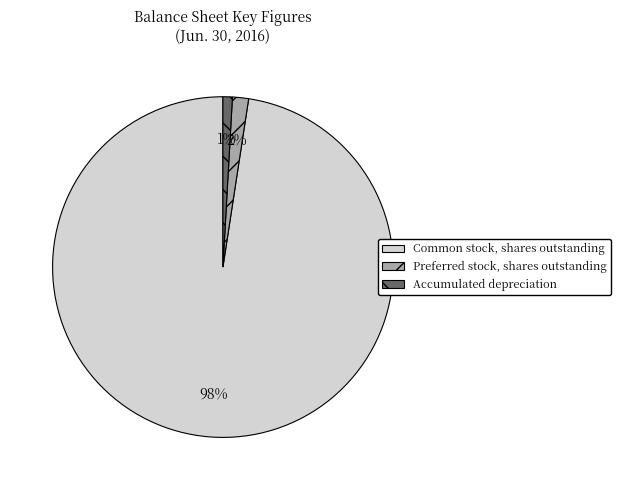

Which has a higher value, Accumulated depreciation or Common stock, shares outstanding?

Common stock, shares outstanding